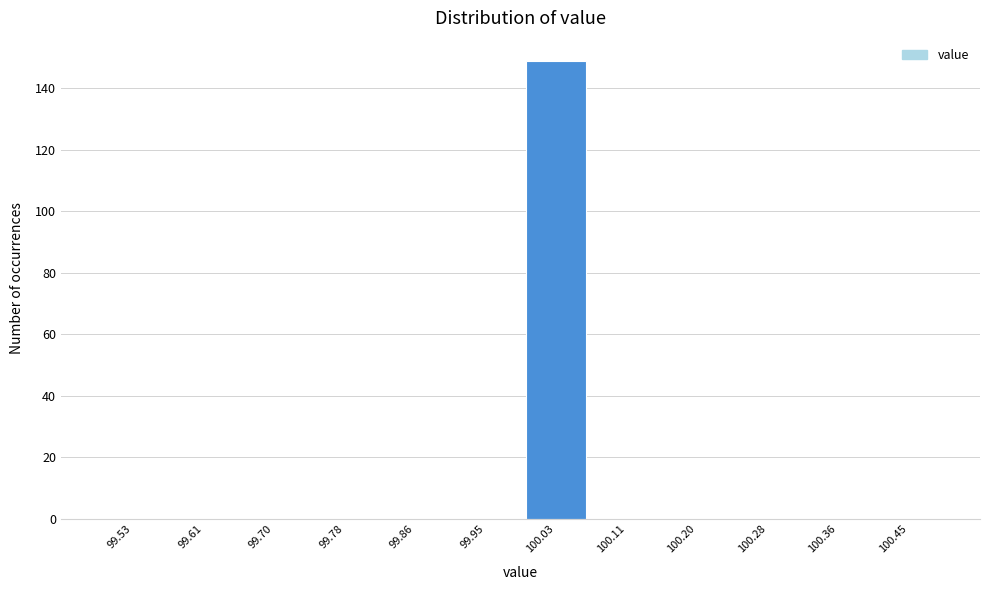

Reading left to right, transcribe this chart: for each bar, give the range it covers on the x-axis and its height. Neither the bar edges nor the heights are printed on the chart, so give them approximately, as read against the axes.

99.49 to 99.57: 0
99.57 to 99.66: 0
99.66 to 99.74: 0
99.74 to 99.82: 0
99.82 to 99.91: 0
99.91 to 99.99: 0
99.99 to 100.07: 150
100.07 to 100.16: 0
100.16 to 100.24: 0
100.24 to 100.32: 0
100.32 to 100.41: 0
100.41 to 100.49: 0